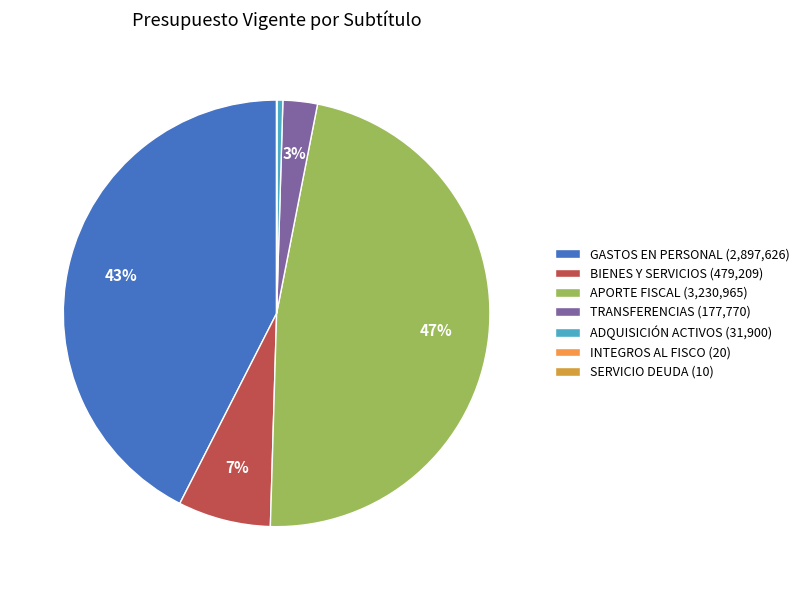

Rank the categories by value from lowest to highest.

SERVICIO DE LA DEUDA, INTEGROS AL FISCO, ADQUISICIÓN DE ACTIVOS NO FINANCIEROS, TRANSFERENCIAS CORRIENTES, BIENES Y SERVICIOS DE CONSUMO, GASTOS EN PERSONAL, APORTE FISCAL